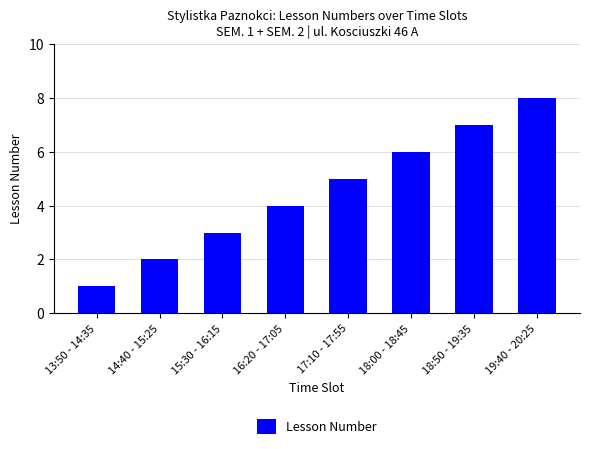

Does the chart contain any negative values?

No